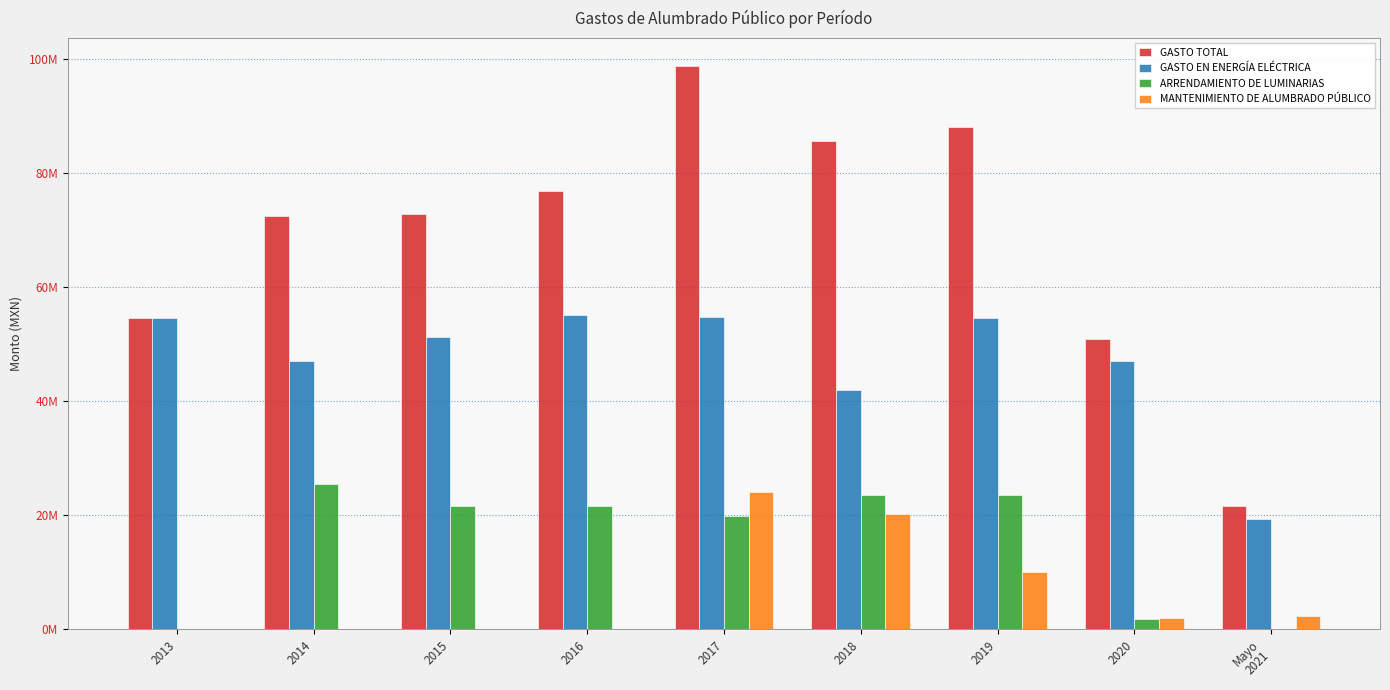

Between 2016 and 2015, which is larger?

2016